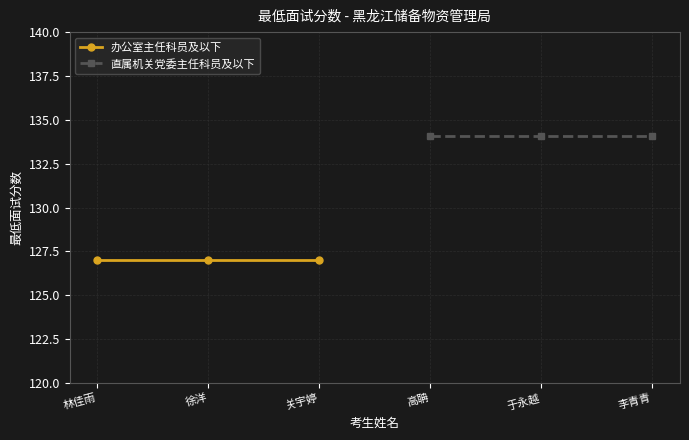

Rank the series by their average value, from lowest to highest.

办公室主任科员及以下, 直属机关党委主任科员及以下